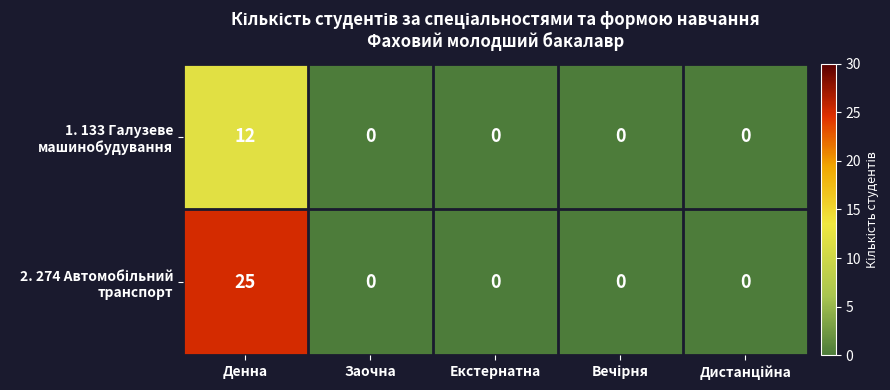

At which category is the sum across all series the highest?

Денна